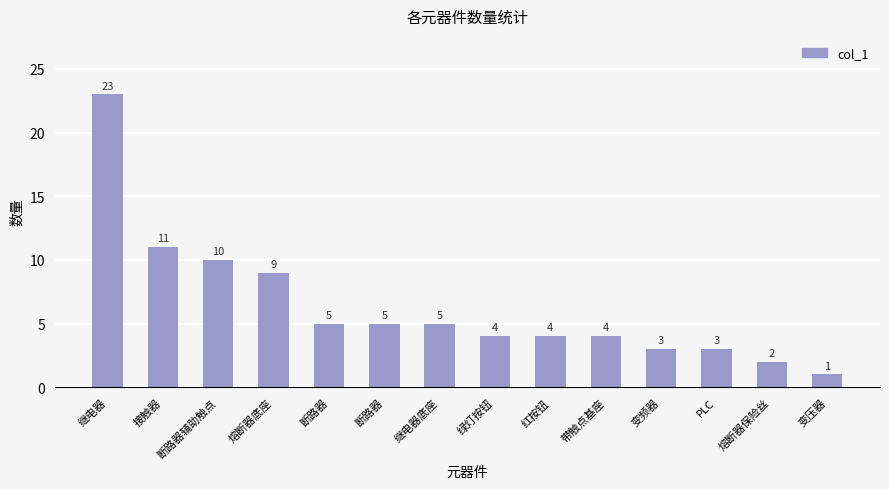

What is the label of the 10th bar from the left?

带触点基座